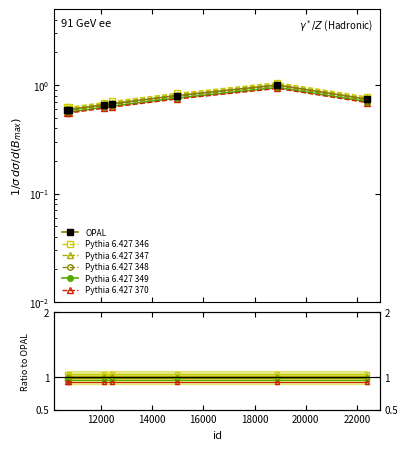

List the series in order of their overall mean, lowest first.

Pythia 6.427 370, Pythia 6.427 349, Pythia 6.427 348, OPAL, Pythia 6.427 347, Pythia 6.427 346